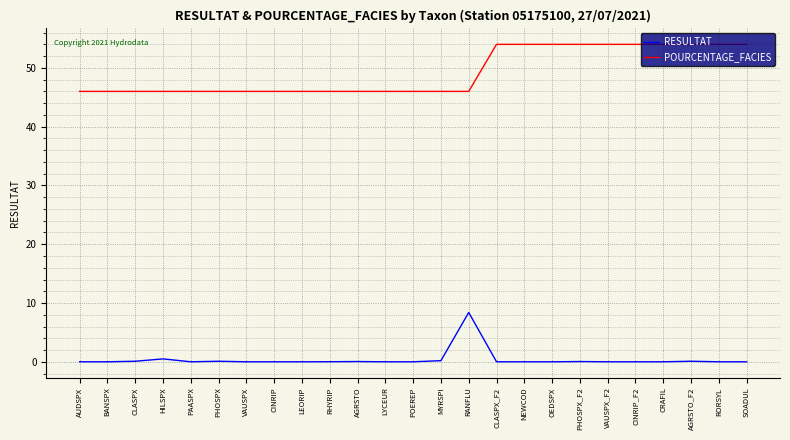

Is it true that POURCENTAGE_FACIES equals 54.0 at RORSYL?

True